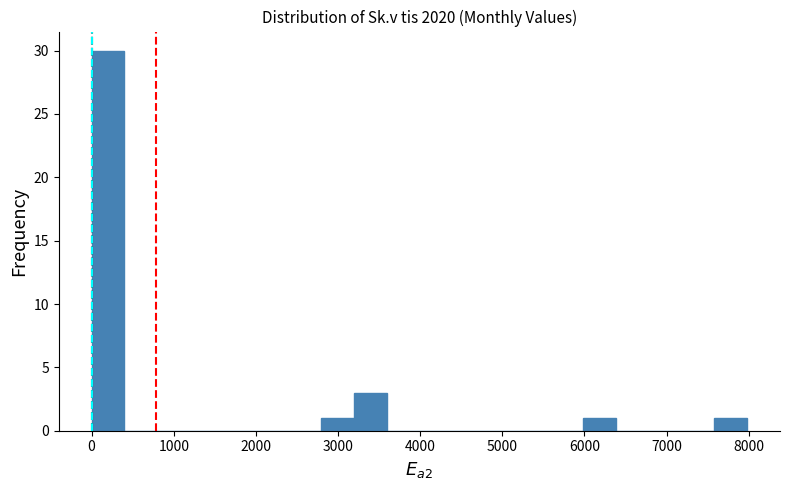

Read against the x-axis, roughly where is the centre of the tallest bar?

200